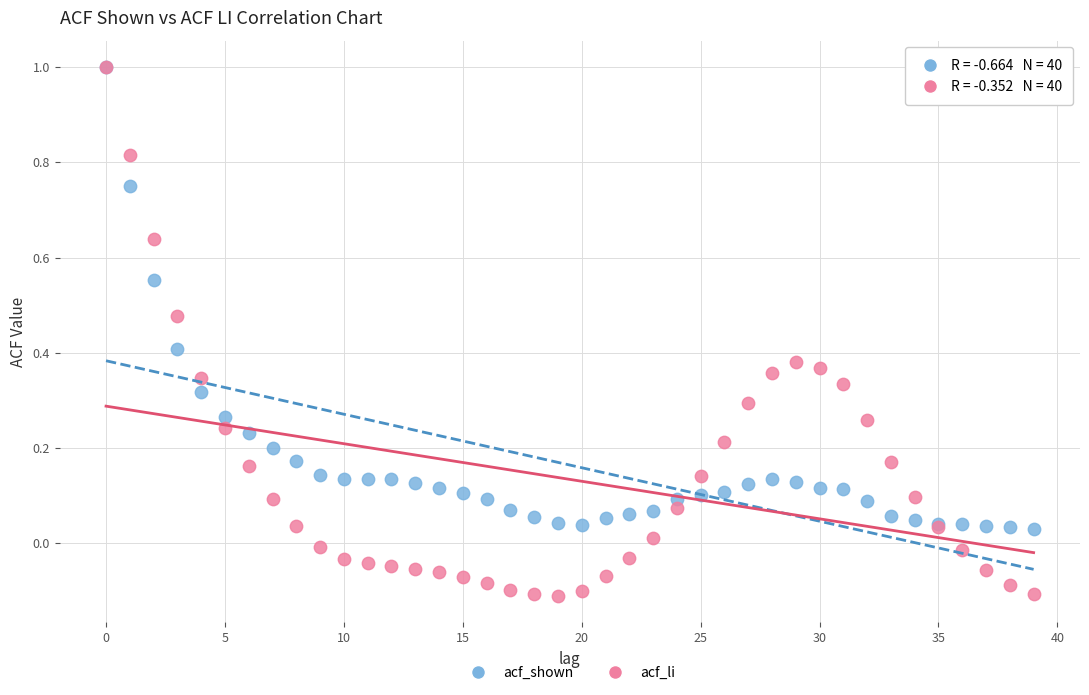

What are all the series names shown in the legend?

acf_shown, acf_li